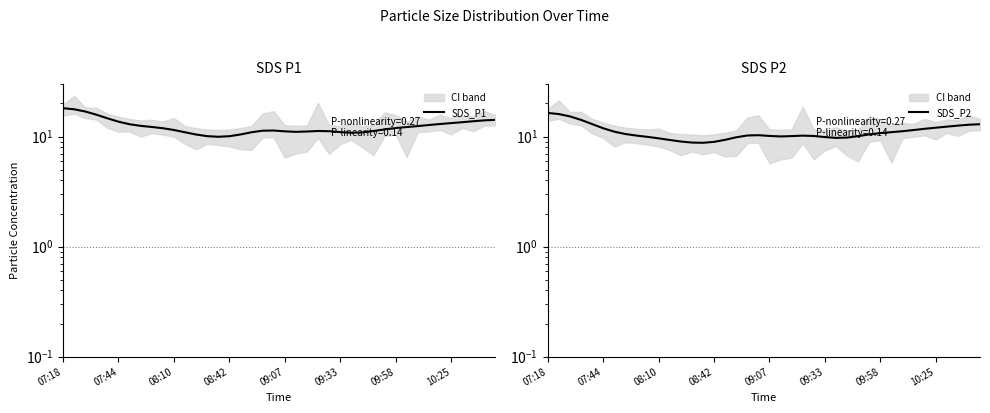

Is the value of SDS_P2 at 37 greater than the value of SDS_P1 at 37?

No